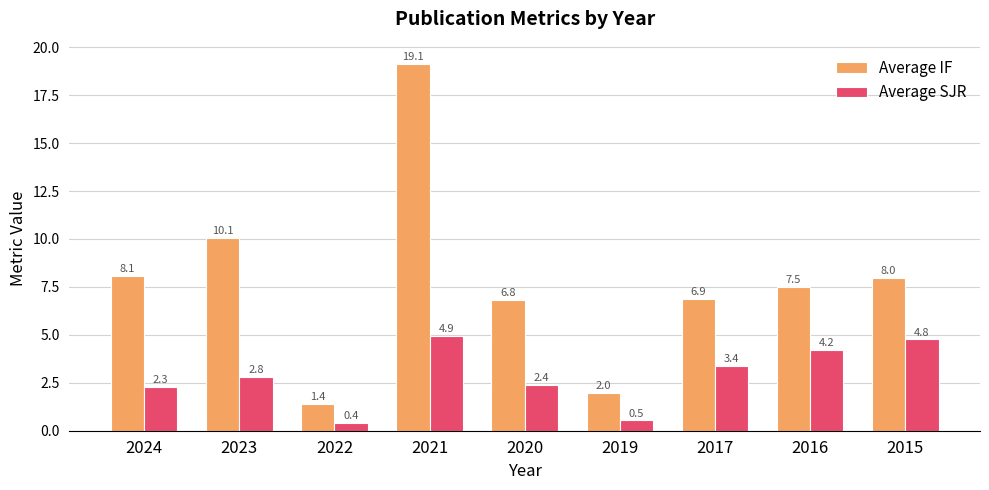

List the series in order of their overall mean, highest first.

Average IF, Average SJR